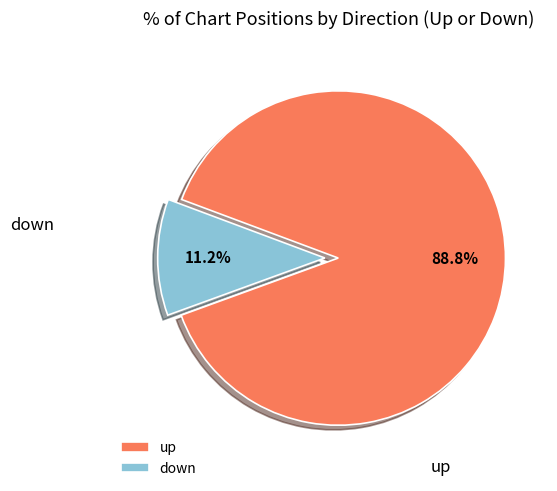

To the nearest percent, what is the combined percentage of up and down?

100%